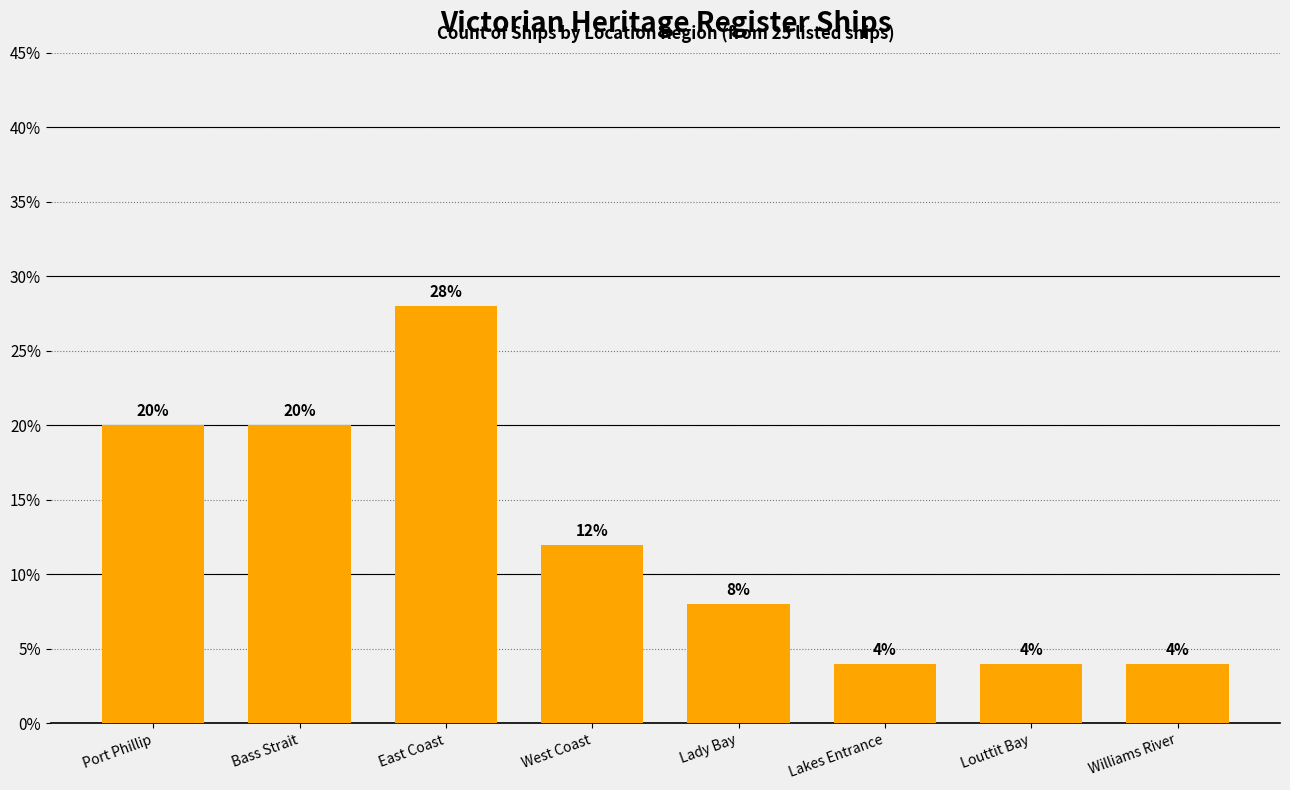

Reading right to left, list all the values displayed in this chart.

4.0	4.0	4.0	8.0	12.0	28.0	20.0	20.0